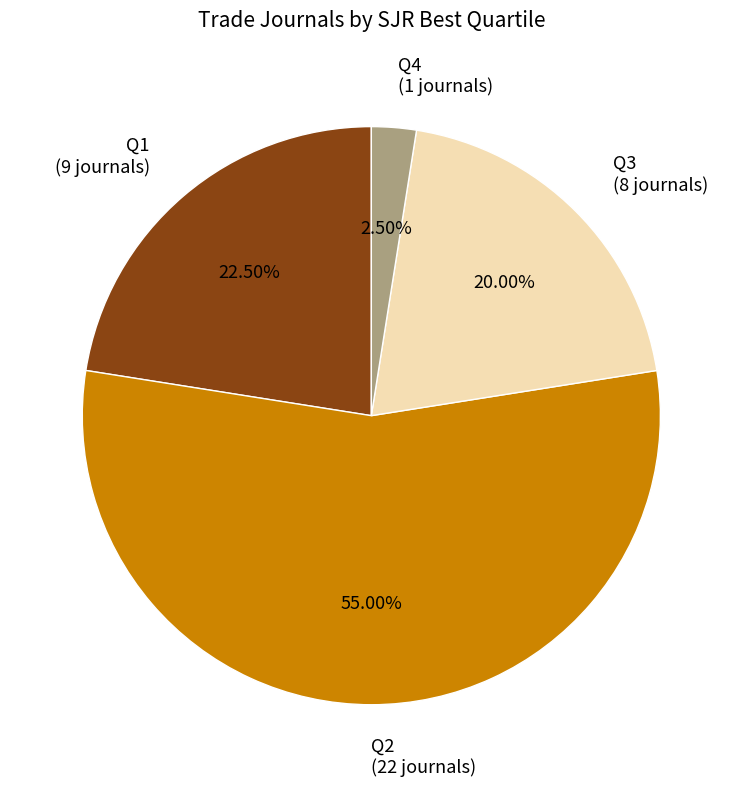

How many segments does this pie chart have?

4